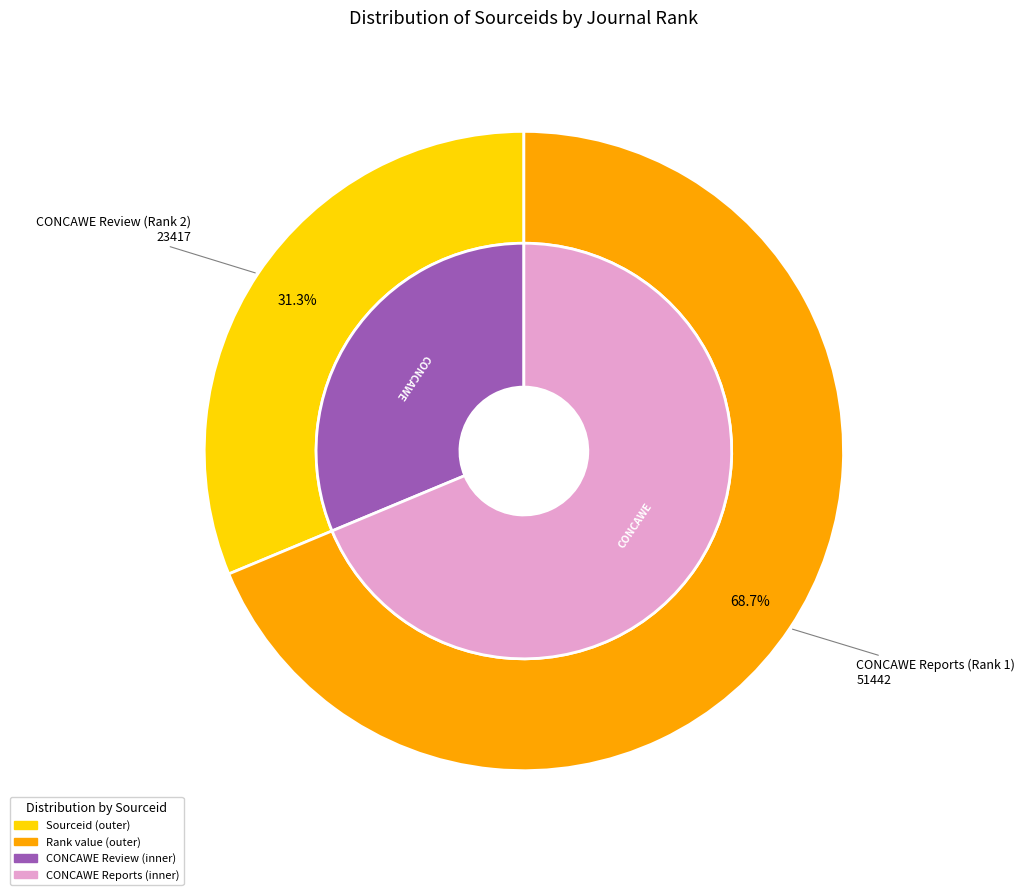

Is it true that CONCAWE Reports (Rank 1) is 69% of the pie?

True